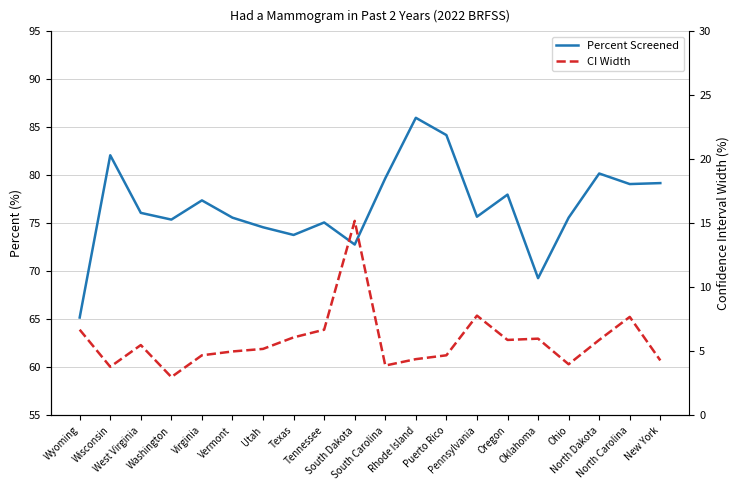

Rank the categories by CI Width value from highest to lowest.

South Dakota, Pennsylvania, North Carolina, Wyoming, Tennessee, Texas, Oklahoma, Oregon, North Dakota, West Virginia, Utah, Vermont, Virginia, Puerto Rico, Rhode Island, New York, Ohio, South Carolina, Wisconsin, Washington